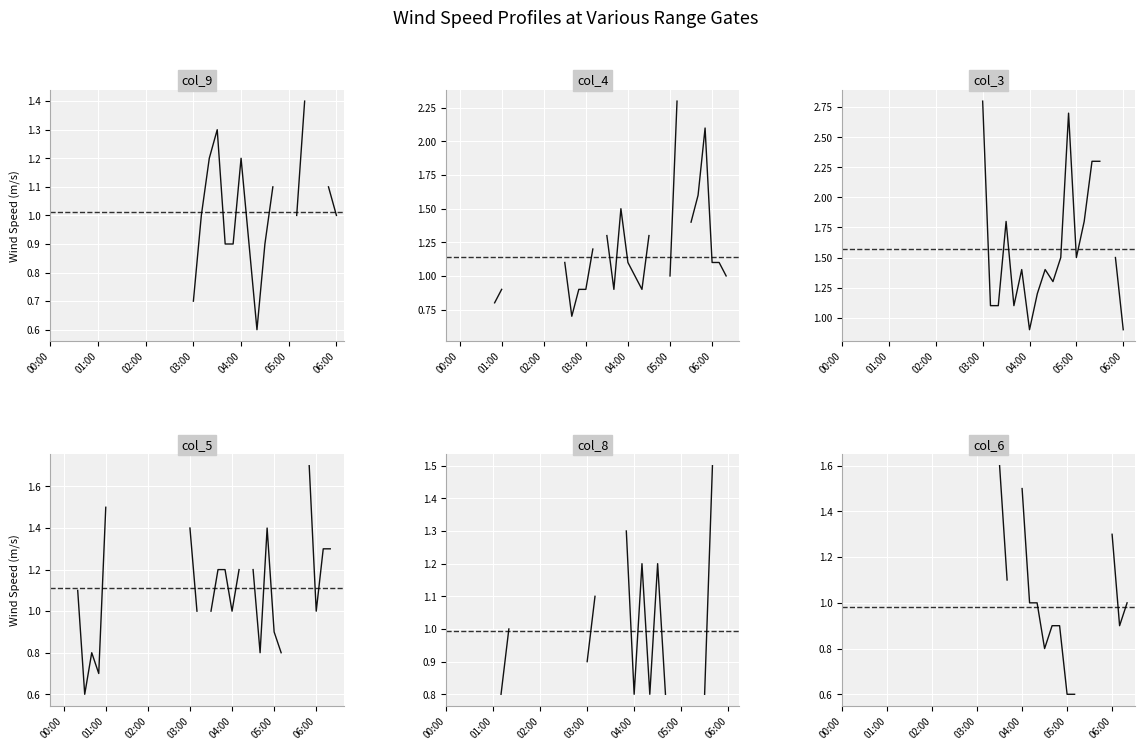

Is the value of col_3 at 7 greater than the value of col_4 at 18?

Yes